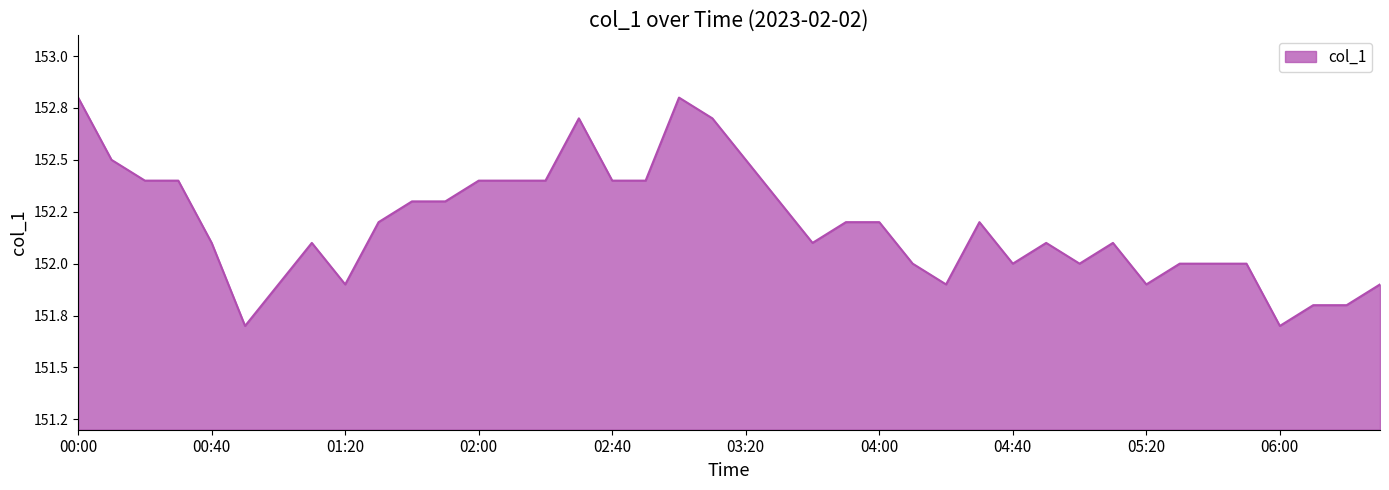

True or false: there are more than 2 points higher than both neighbors.

True